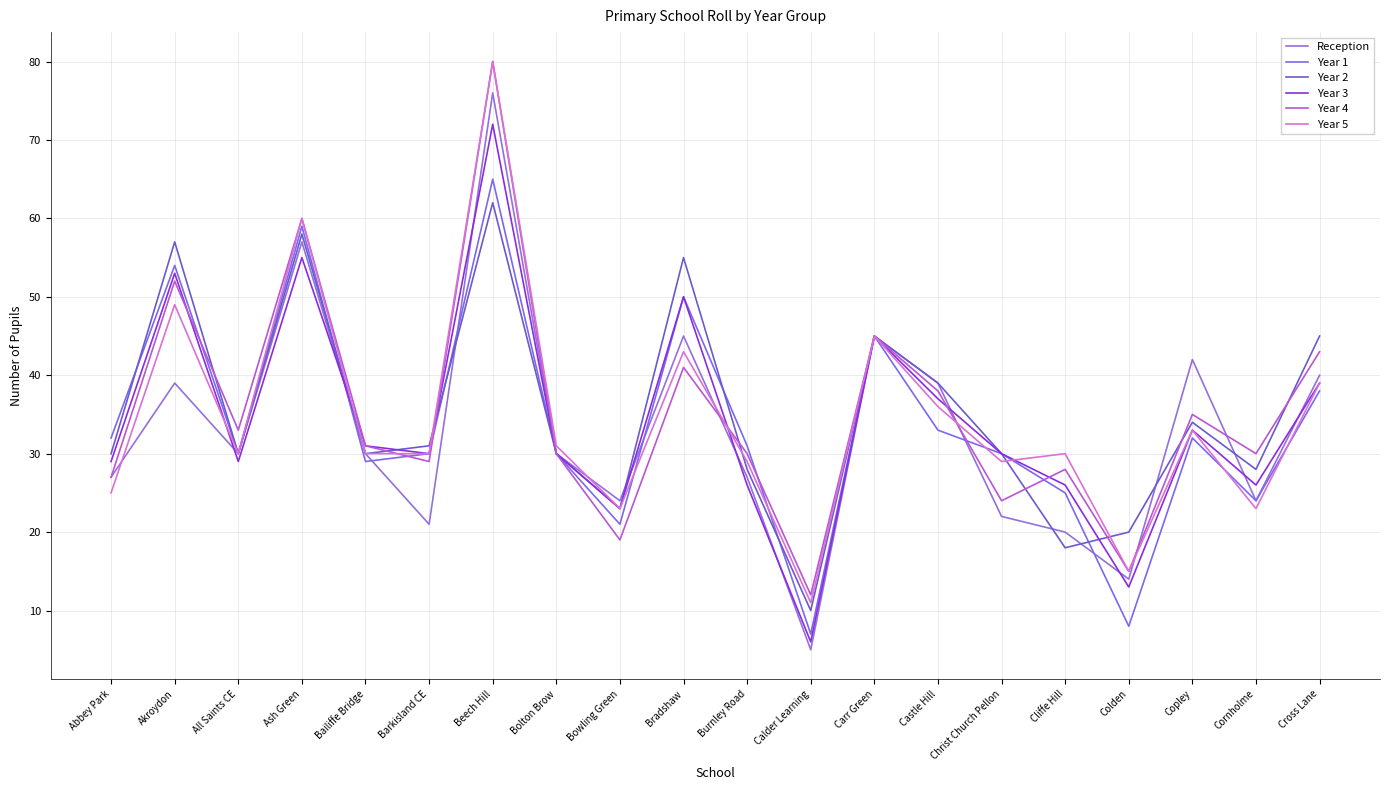

List the labels in order of Year 5 value, smallest first.

Calder Learning, Colden, Bowling Green, Cornholme, Abbey Park, Burnley Road, Christ Church Pellon, All Saints CE, Bailiffe Bridge, Barkisland CE, Cliffe Hill, Bolton Brow, Copley, Castle Hill, Cross Lane, Bradshaw, Carr Green, Akroydon, Ash Green, Beech Hill